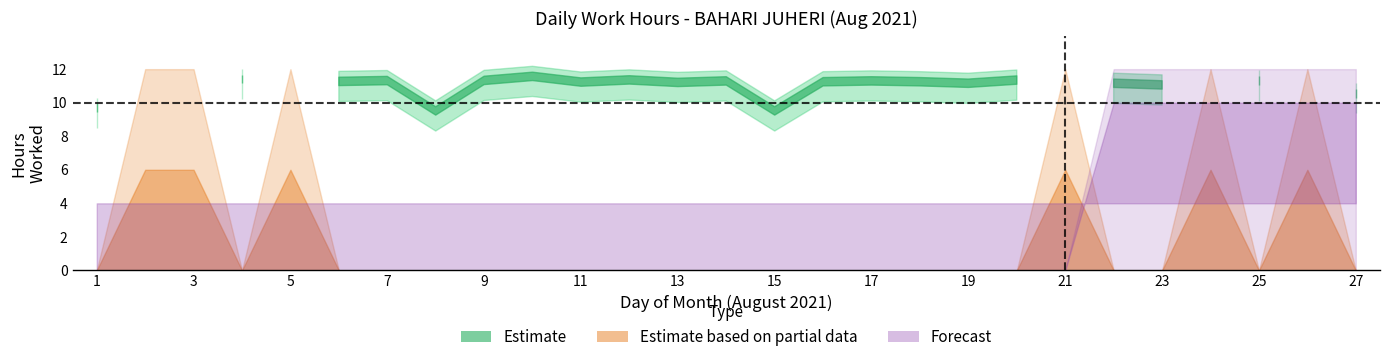

What is the sum of the values at 27 and 20?

21.9